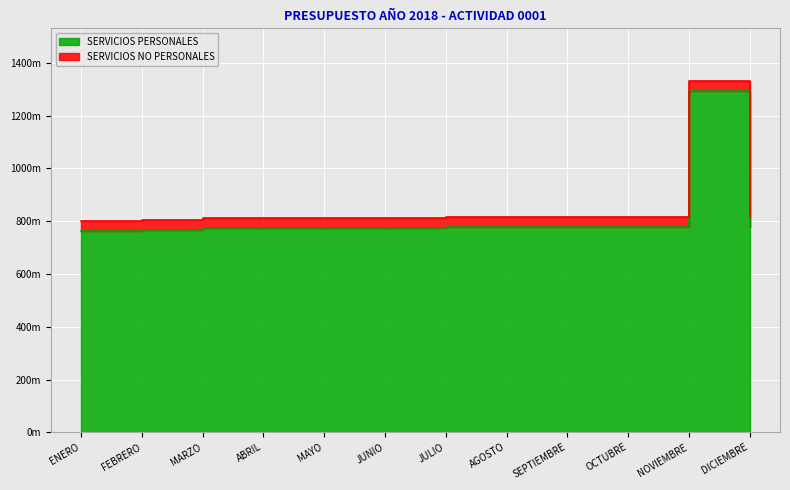

How many data points does each series have?

12